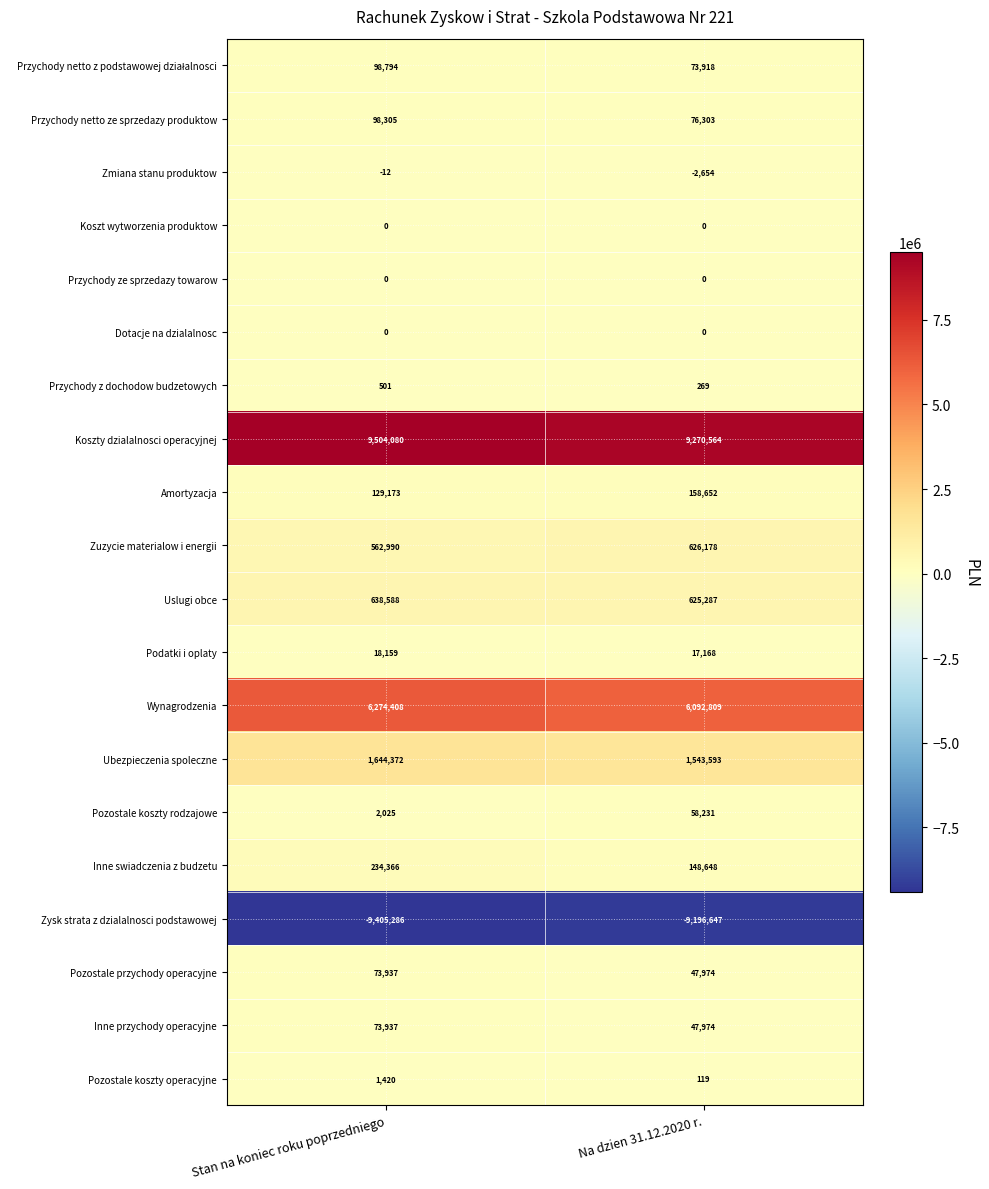

What value does the Pozostale koszty rodzajowe series have at Na dzien 31.12.2020 r.?

58231